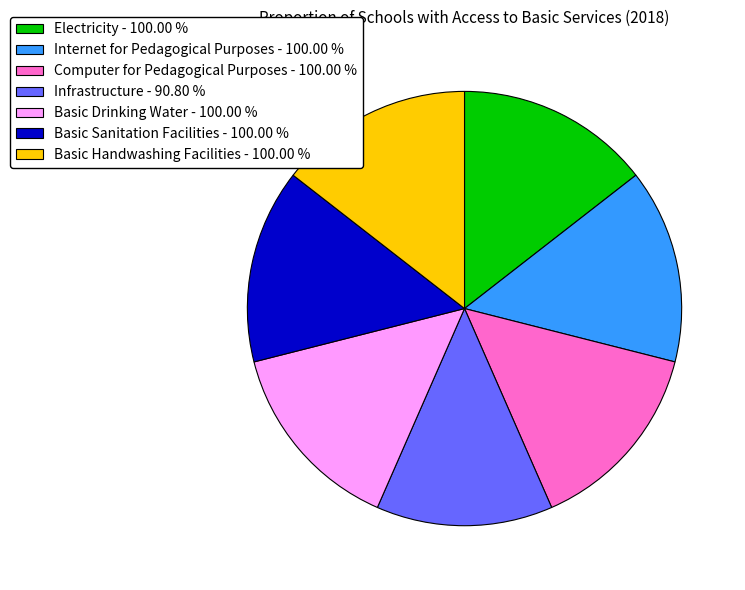

What is the smallest slice in the pie chart?

Infrastructure